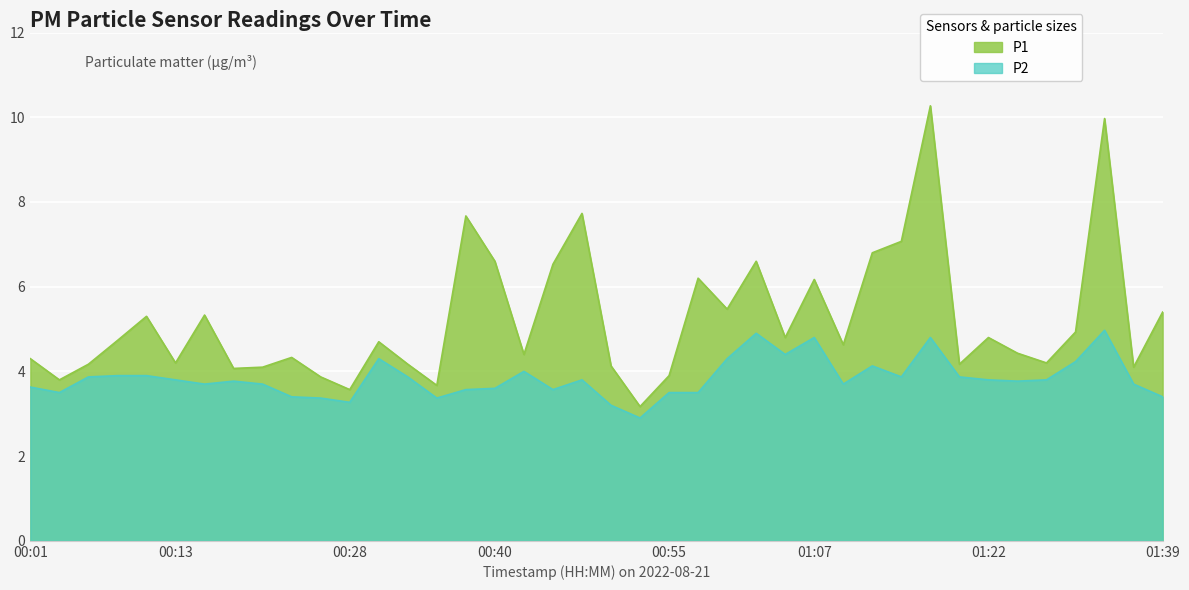

What is the difference between the maximum and minimum values in the P1 series?

7.1